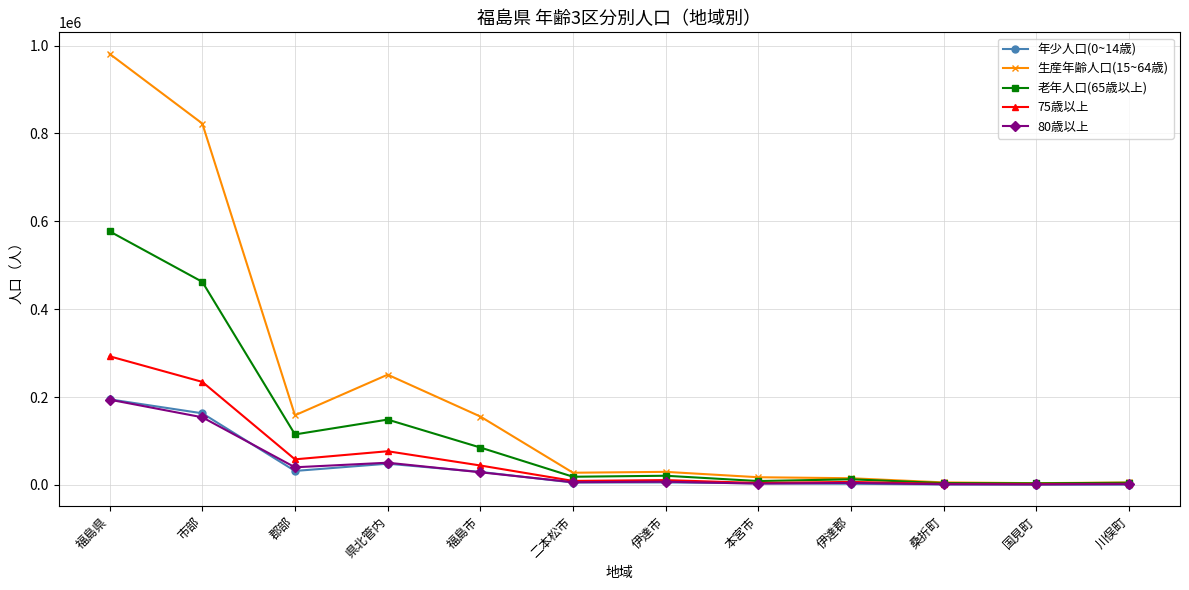

What is the label of the 3rd point from the right?

桑折町